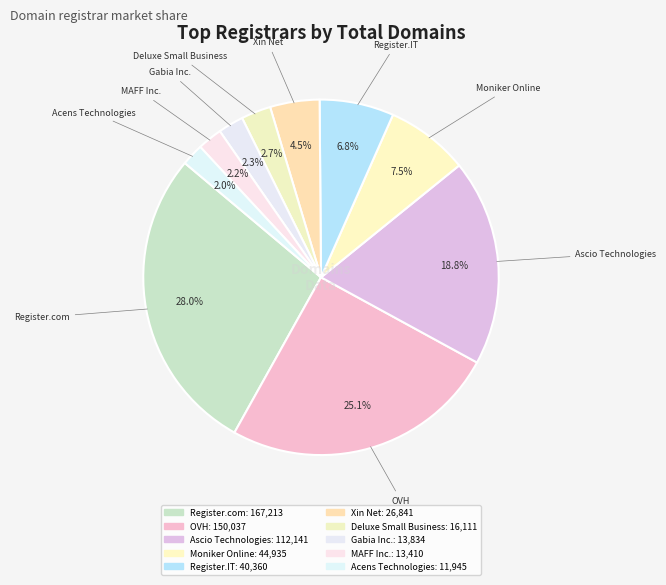

To the nearest percent, what is the difference between the largest and smallest slice percentages?

26%